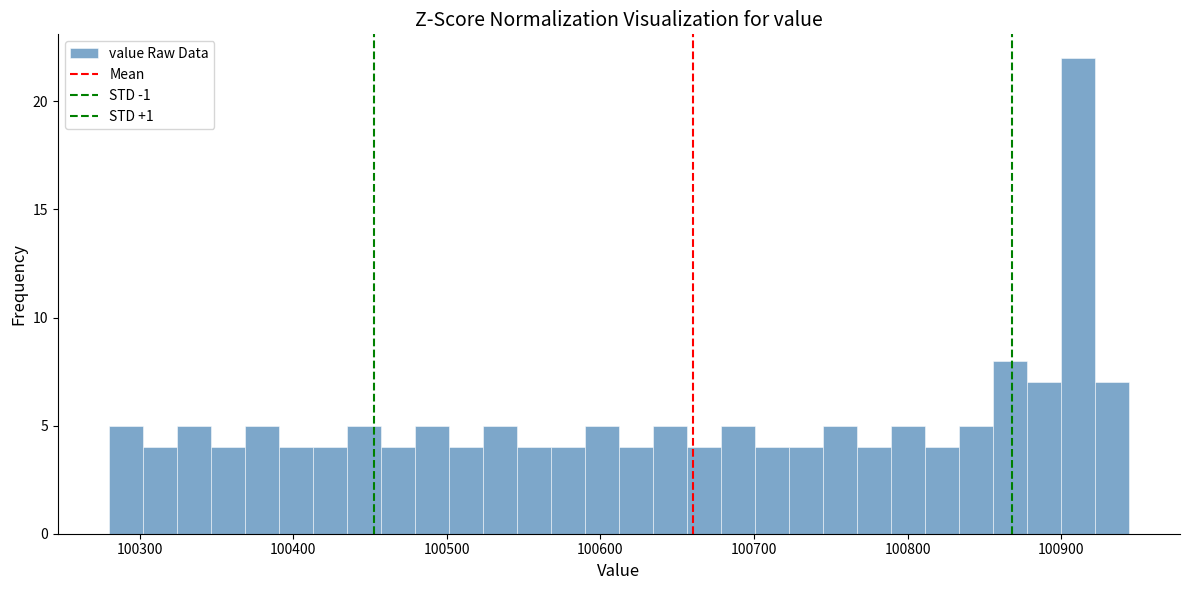

Around what value on the x-axis is the tallest bar? Give the approximate position of its centre, as read against the axis.

100910